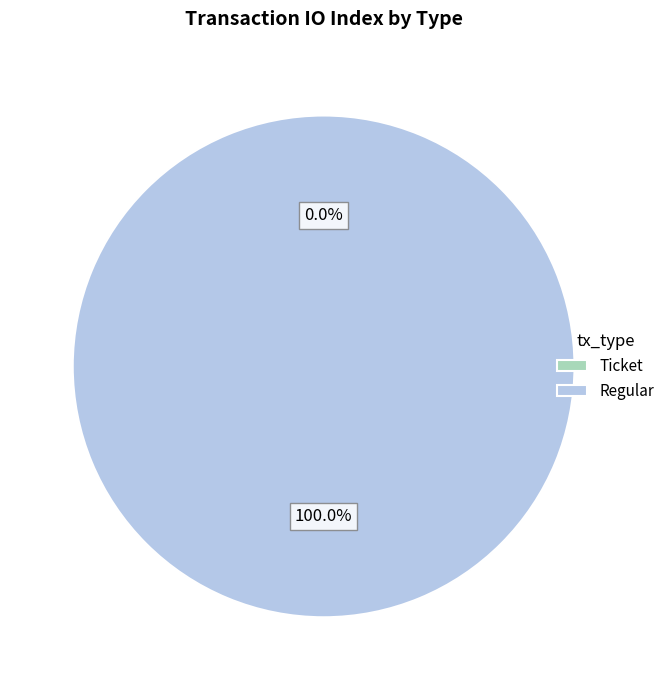

How many slices are in this pie chart?

2